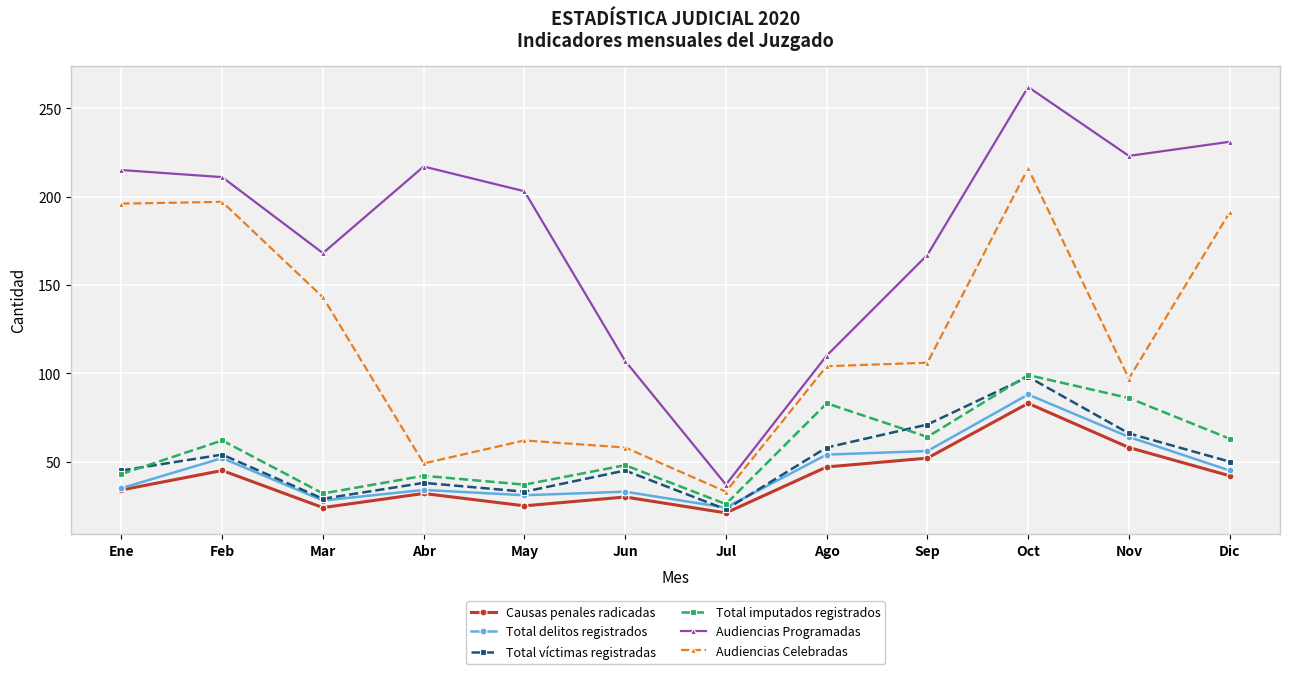

In Causas penales radicadas, how many points are lower than both neighbors (excluding endpoints)?

3